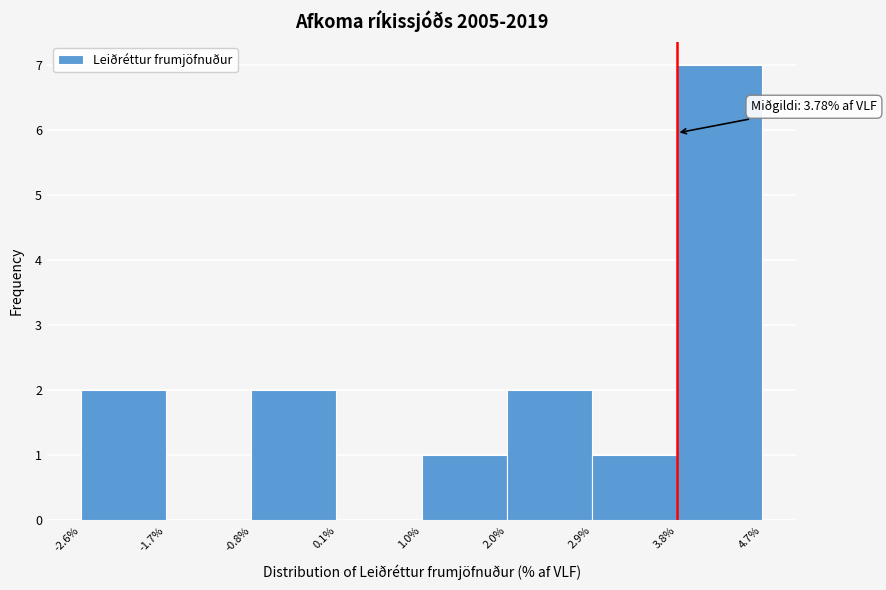

Which range on the x-axis has the tallest bar?

3.8% to 4.7%